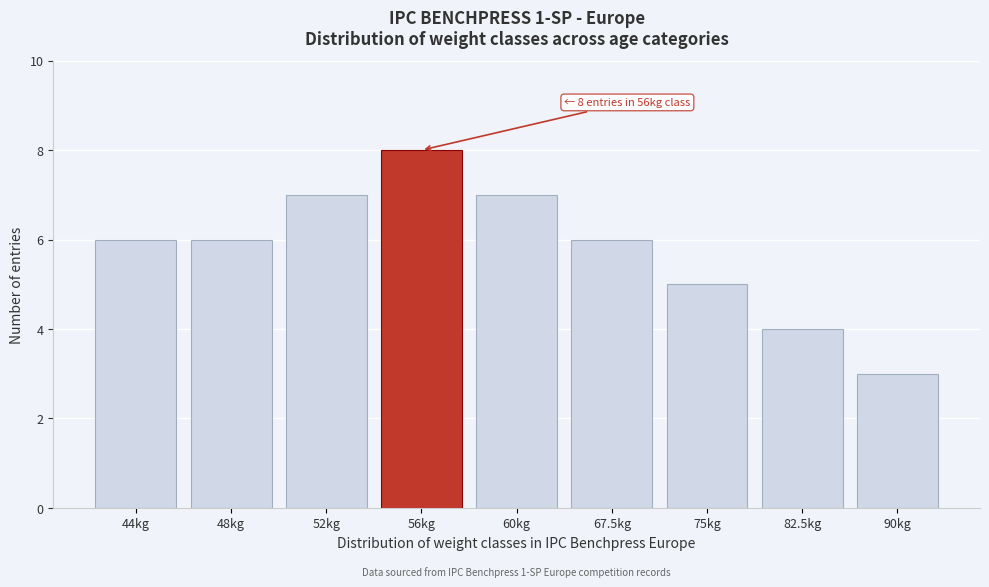

Reading left to right, transcribe all the data shown in this chart.

44kg=6	48kg=6	52kg=7	56kg=8	60kg=7	67.5kg=6	75kg=5	82.5kg=4	90kg=3